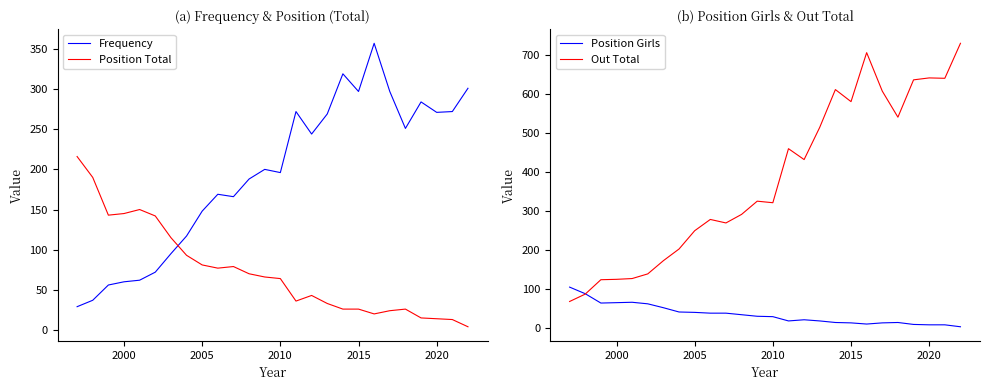

Rank the series by their maximum value, from lowest to highest.

Position Girls, Position Total, Frequency, Out Total